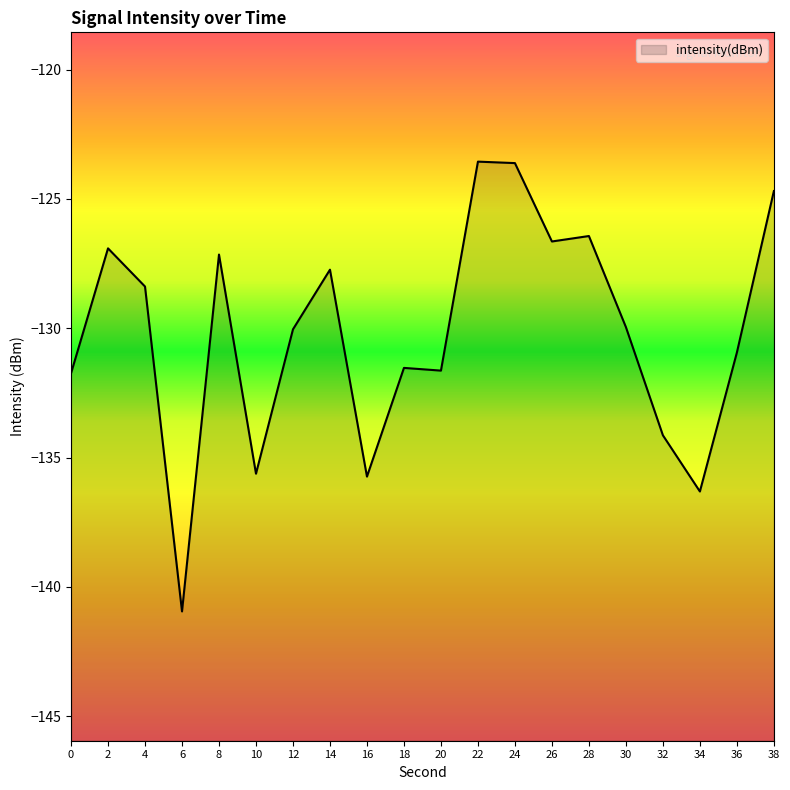

What is the value of the 1st point from the left?

-131.7